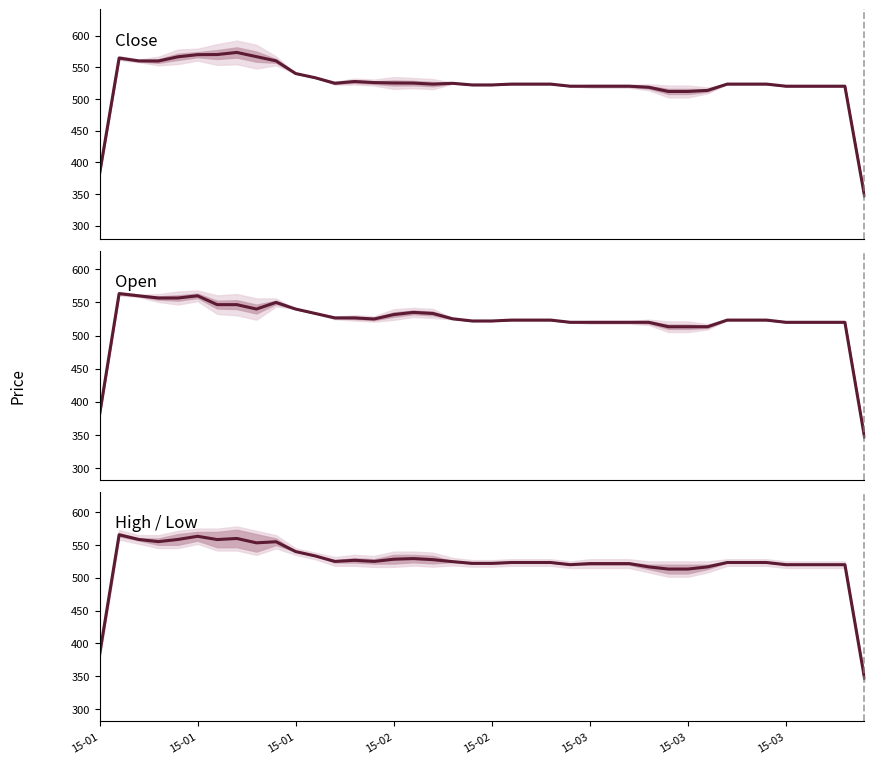

How many distinct data groups are displayed?

3